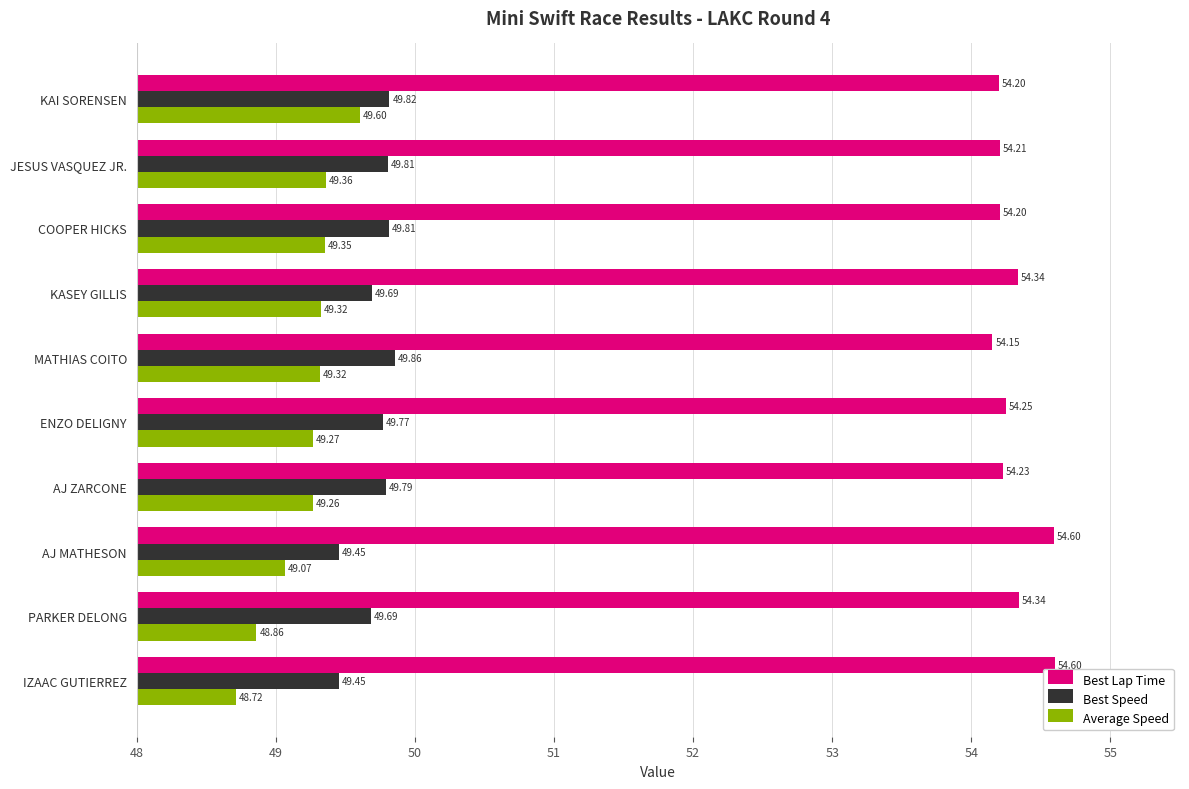

Between MATHIAS COITO and AJ ZARCONE, which series saw the biggest shift?

Best Lap Time